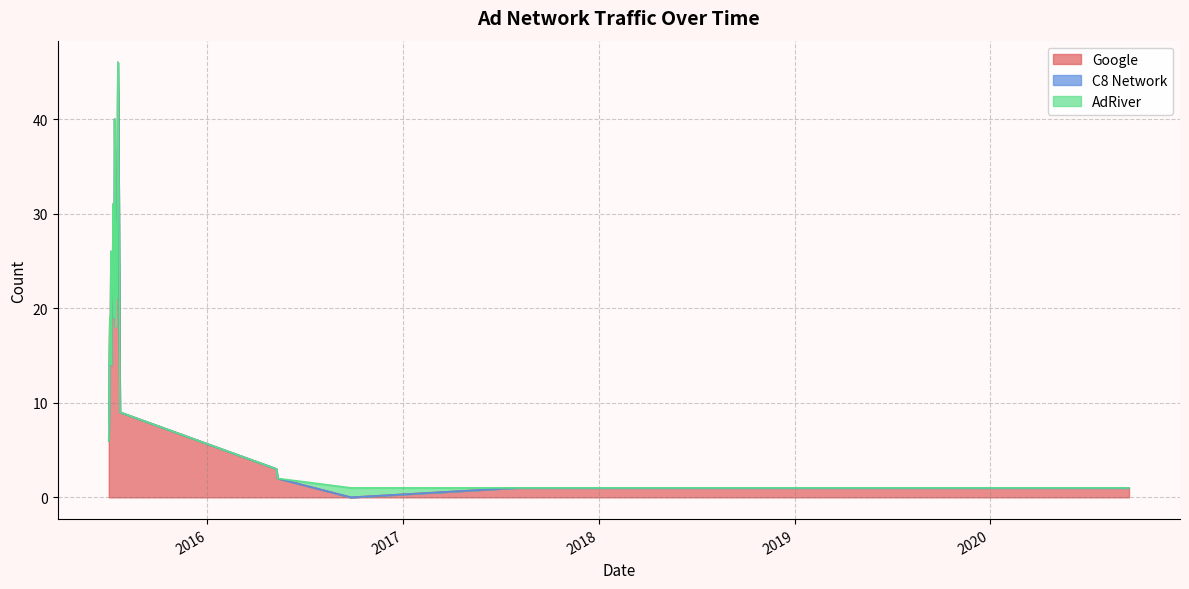

Reading left to right, what are all the values shown in this chart?

Google: 1	1	1	1	1	1	1	1	1	1	1	1	1	1	1	0	2	3	9	17	30	41	46	34	21	29	18	30	40	19	21	31	22	25	14	26	15	19	13	6
C8 Network: 0	0	0	0	0	0	0	0	0	0	0	0	0	0	0	0	0	0	0	0	0	0	0	0	0	0	0	0	0	0	0	0	0	0	0	0	0	0	0	0
AdRiver: 0	0	0	0	0	0	0	0	0	0	0	0	0	0	0	1	0	0	0	0	0	0	0	0	0	0	0	0	0	0	0	0	0	0	0	0	0	0	0	0